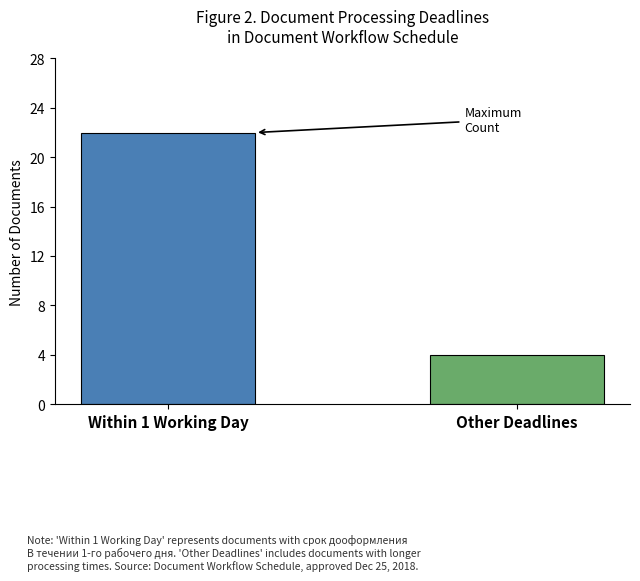

What is the value of the 1st bar from the left?

22